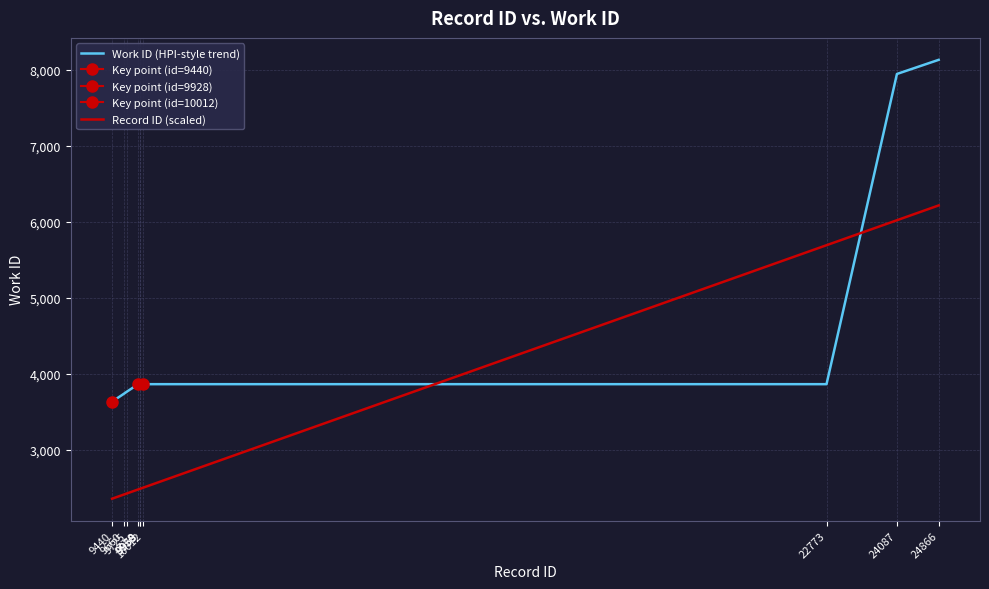

What is the highest value of the Record ID (scaled) series?

6216.5